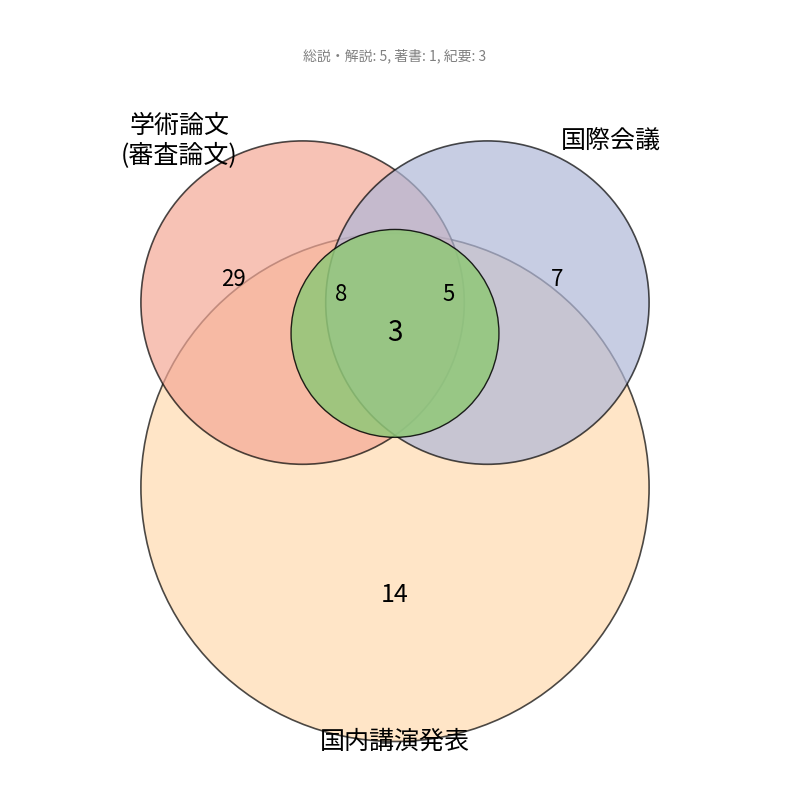

To the nearest percent, what percentage of the pie is 国内講演発表?

26%